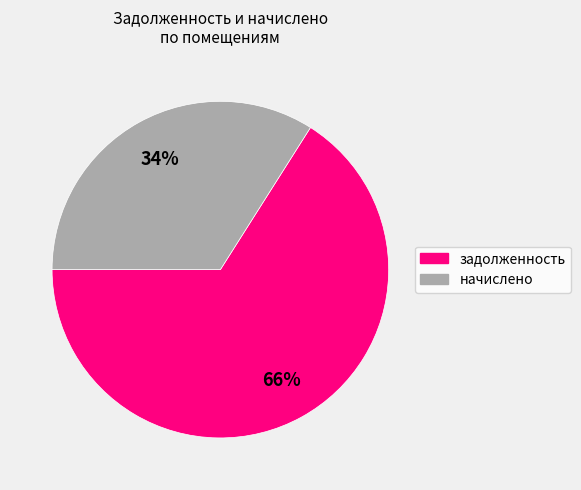

To the nearest percent, what is the average slice percentage?

50%